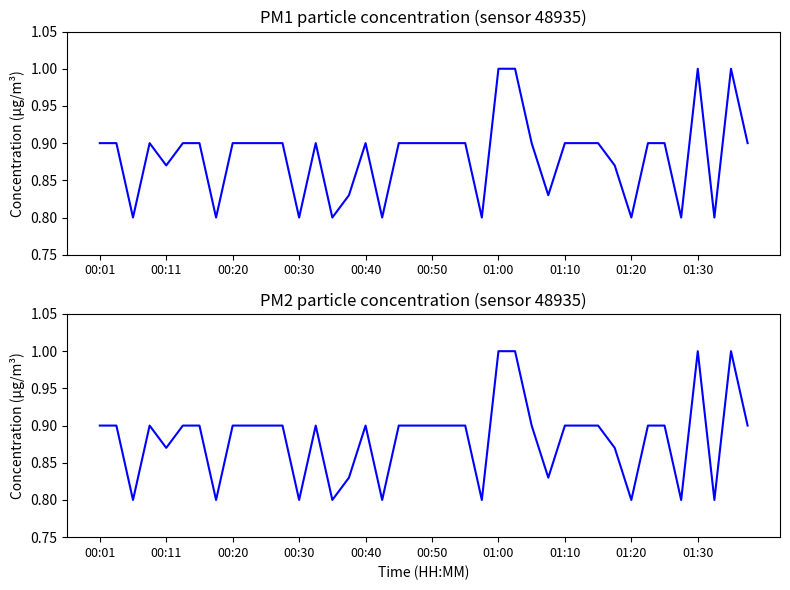

Does the chart have visible grid lines?

No